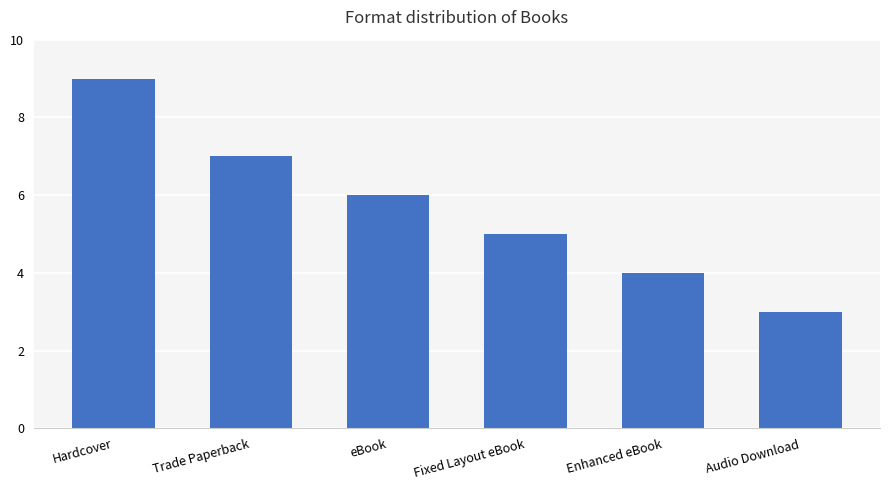

Reading left to right, list all the values displayed in this chart.

9	7	6	5	4	3